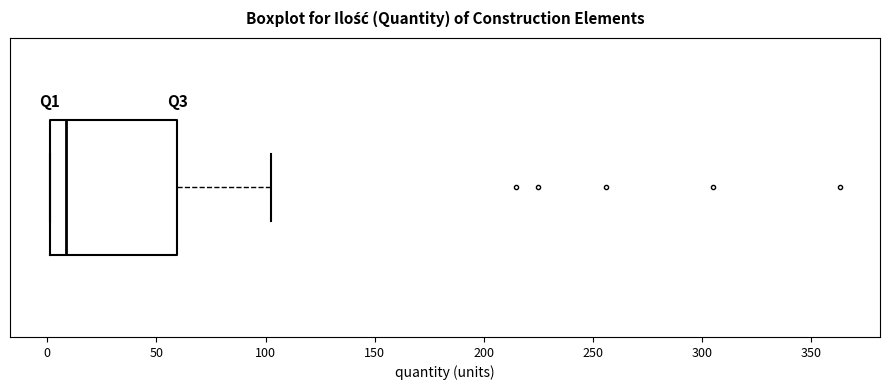

Read this box plot against the x-axis: the position of the median line, the range covered by the box, and the ends of both whiskers. The values are not printed on the chart, so give them approximately, as read against the axis.

median 10, box 0 to 60, whiskers 0 to 100